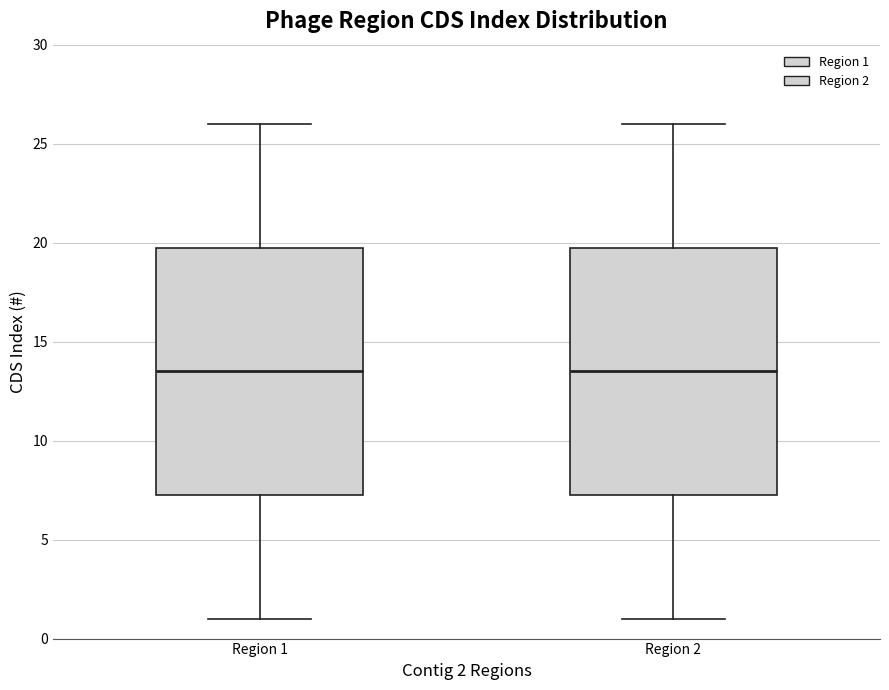

Reading left to right, read every box against the y-axis: the position of its median line, the range the box covers, and the ends of its whiskers. The values are not printed on the chart, so give them approximately, as read against the axis.

Region 1: median 13.5, box 7.5 to 20.0, whiskers 1.0 to 26.0
Region 2: median 13.5, box 7.5 to 20.0, whiskers 1.0 to 26.0